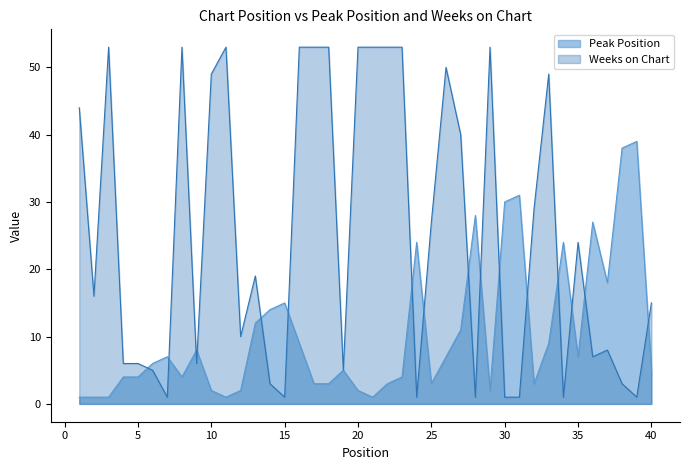

Rank the categories by Peak Position value from highest to lowest.

39, 38, 31, 30, 28, 36, 24, 34, 37, 15, 14, 13, 27, 16, 33, 9, 7, 26, 35, 6, 19, 40, 4, 5, 8, 23, 17, 18, 22, 25, 32, 10, 12, 20, 29, 1, 2, 3, 11, 21